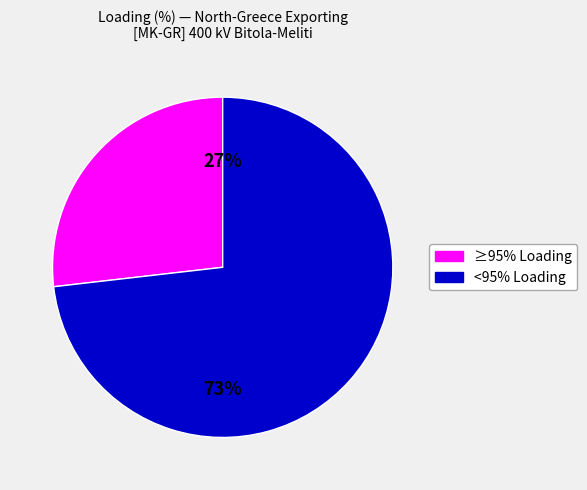

To the nearest percent, what is the difference between the largest and smallest slice percentages?

46%